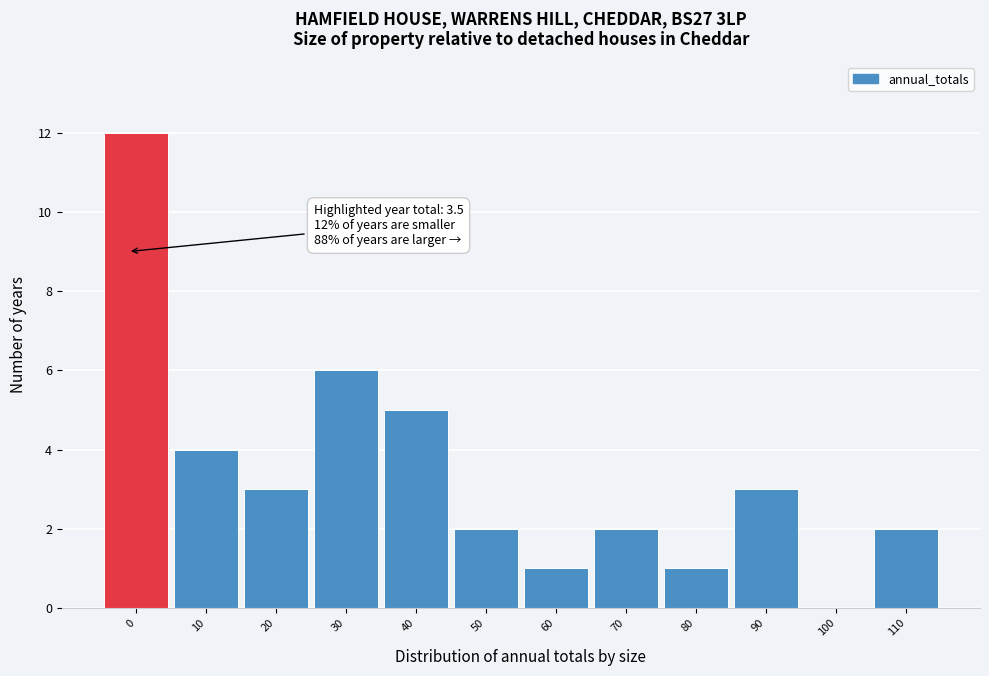

Reading left to right, extract all data points from this chart.

0=12	10=4	20=3	30=6	40=5	50=2	60=1	70=2	80=1	90=3	100=0	110=2